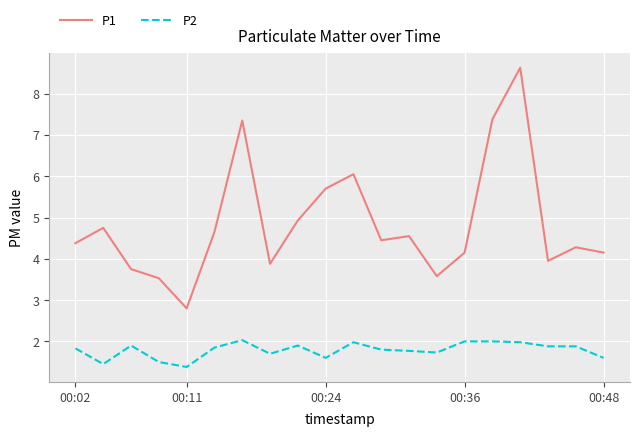

Which series has the largest total across all categories?

P1